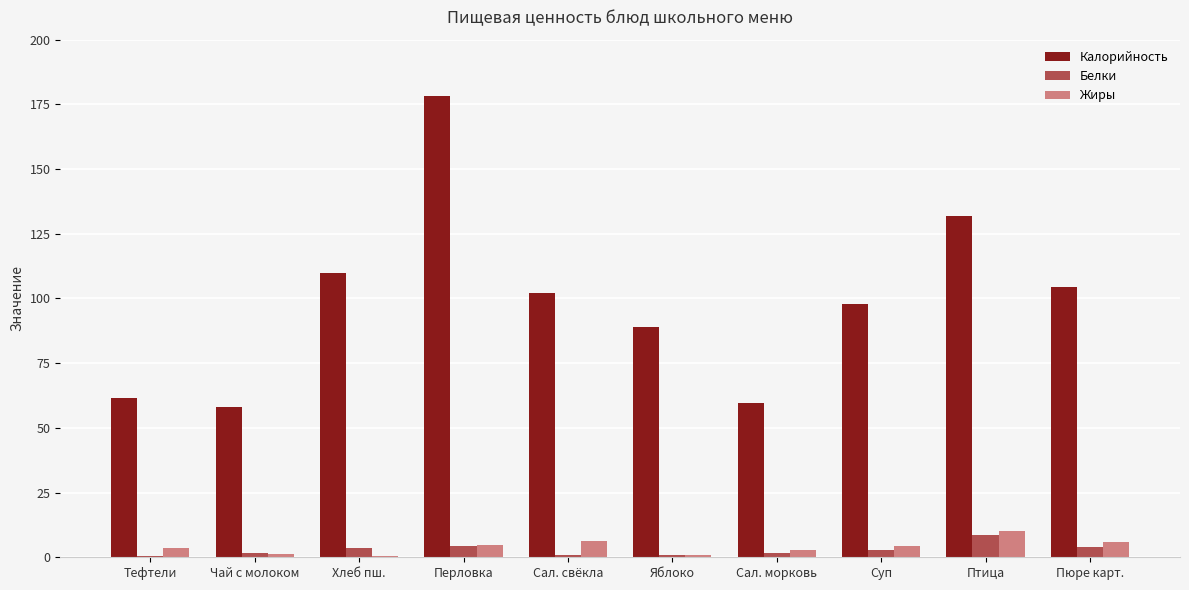

What is the sum of all Калорийность values?

992.2